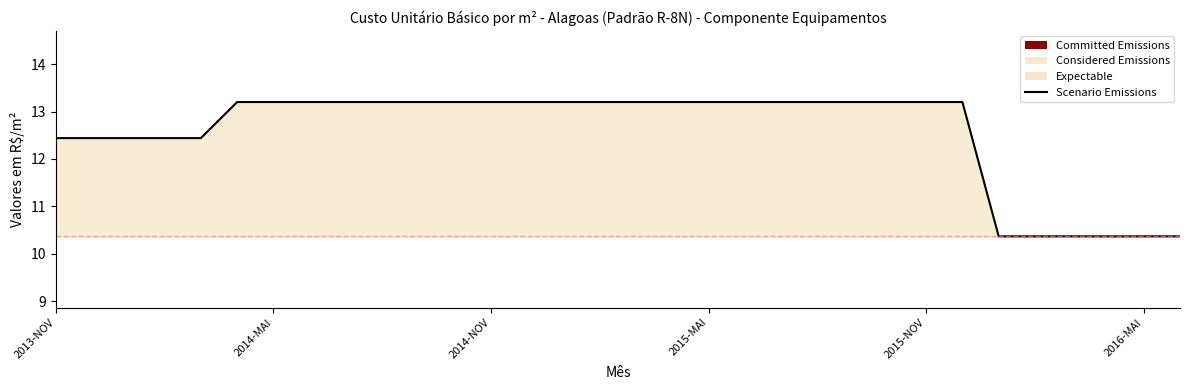

How many values exceed 13?

21